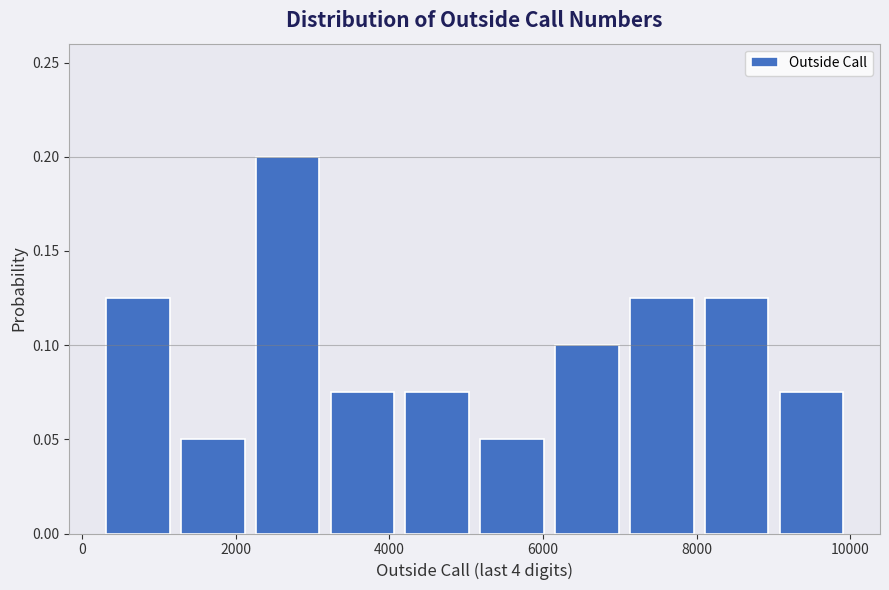

Reading left to right, list every bar in this chart as the range it spans on the x-axis followed by its height. Neither the bar edges nor the heights are printed on the chart, so give them approximately, as read against the axes.

200 to 1200: 0.125
1200 to 2200: 0.050
2200 to 3200: 0.200
3200 to 4200: 0.075
4200 to 5200: 0.075
5200 to 6000: 0.050
6000 to 7000: 0.100
7000 to 8000: 0.125
8000 to 9000: 0.125
9000 to 10000: 0.075